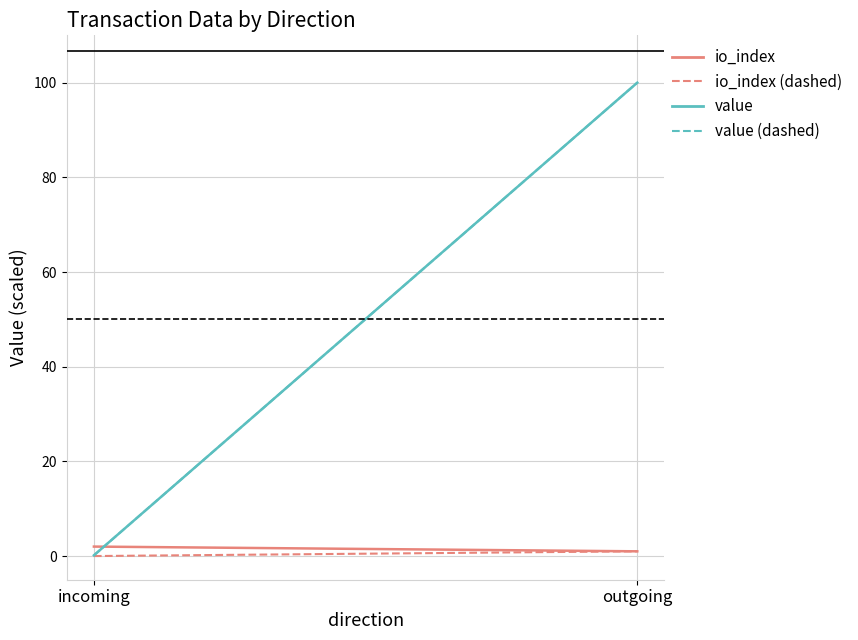

What is the difference between the value (incoming-sample) values at outgoing and incoming?

99.8